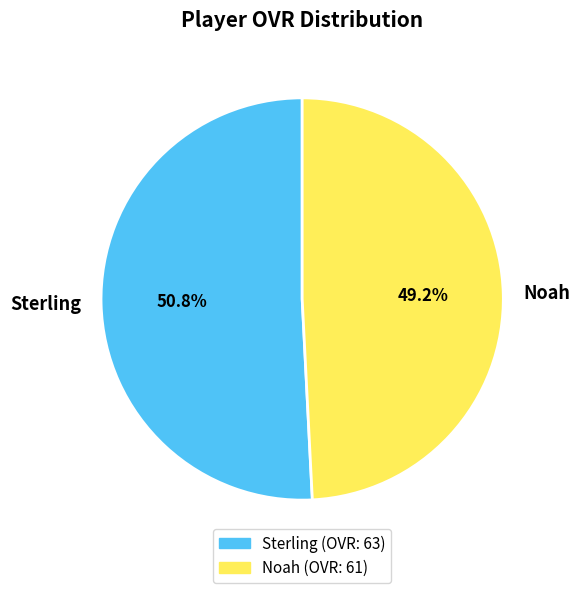

To the nearest percent, what percentage of the pie is Noah?

49%